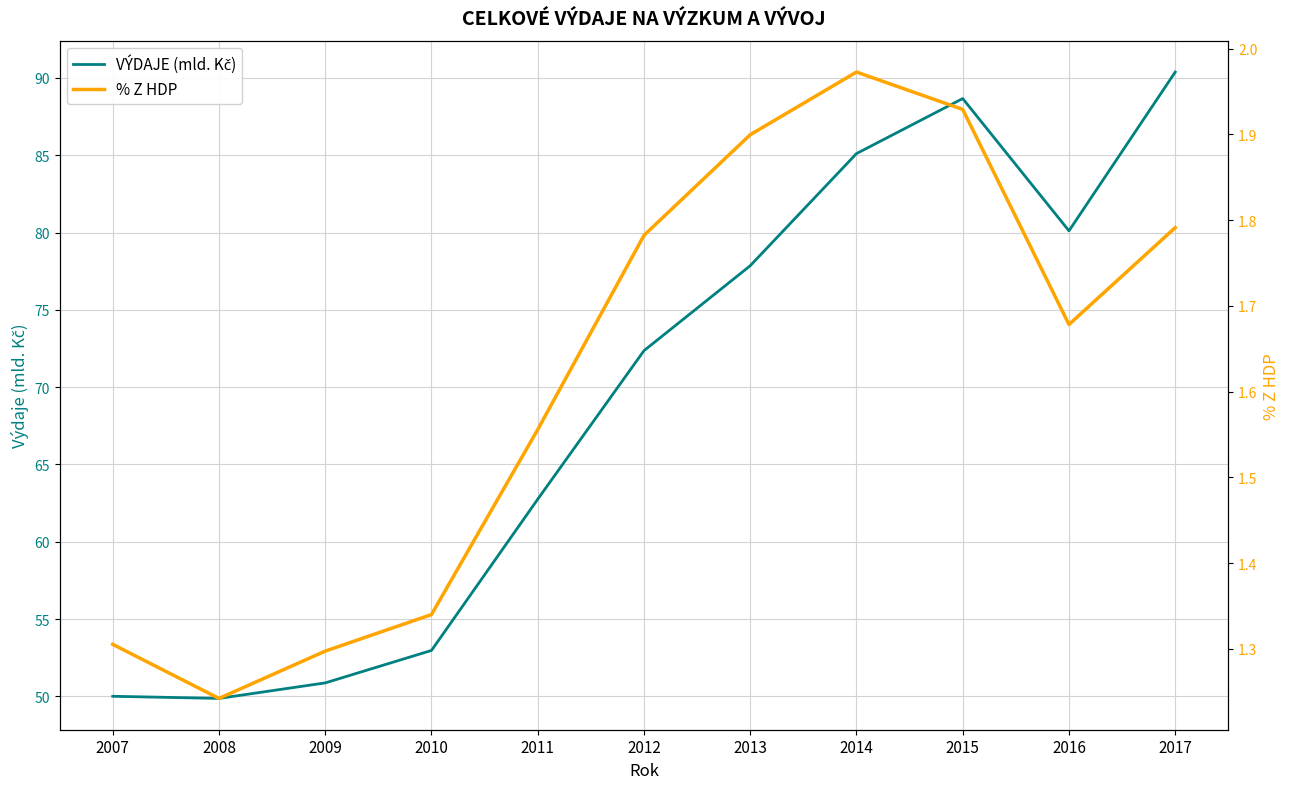

Which series has the widest spread of values?

VÝDAJE (mld. Kč)